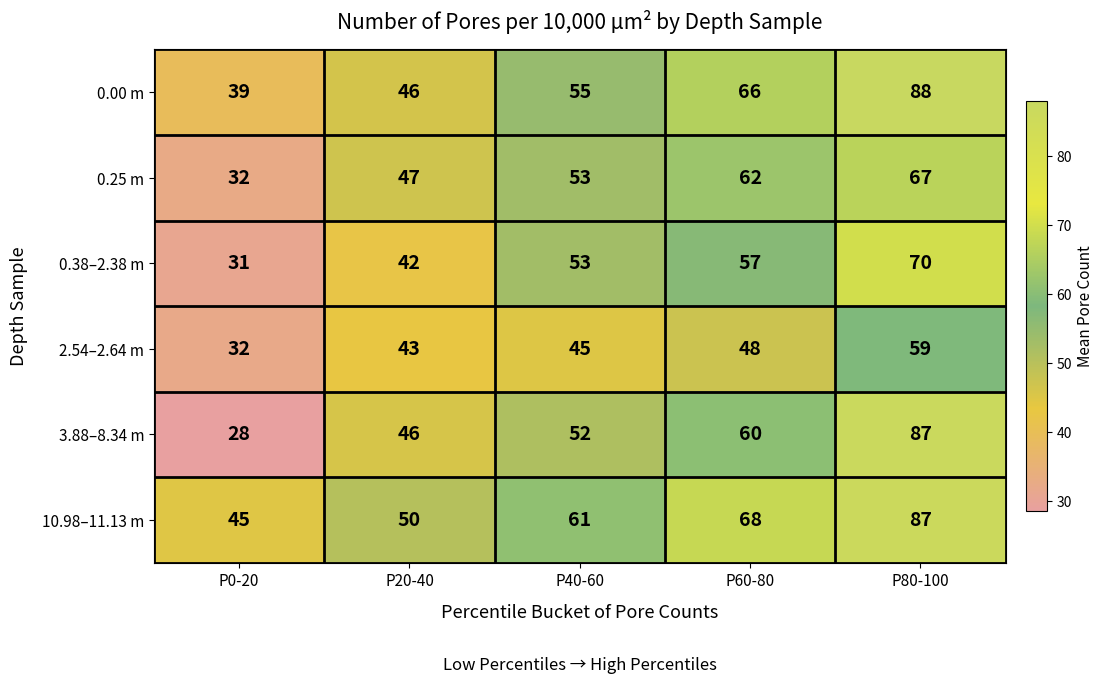

How many 0.38–2.38 m values are between 42 and 57?

3